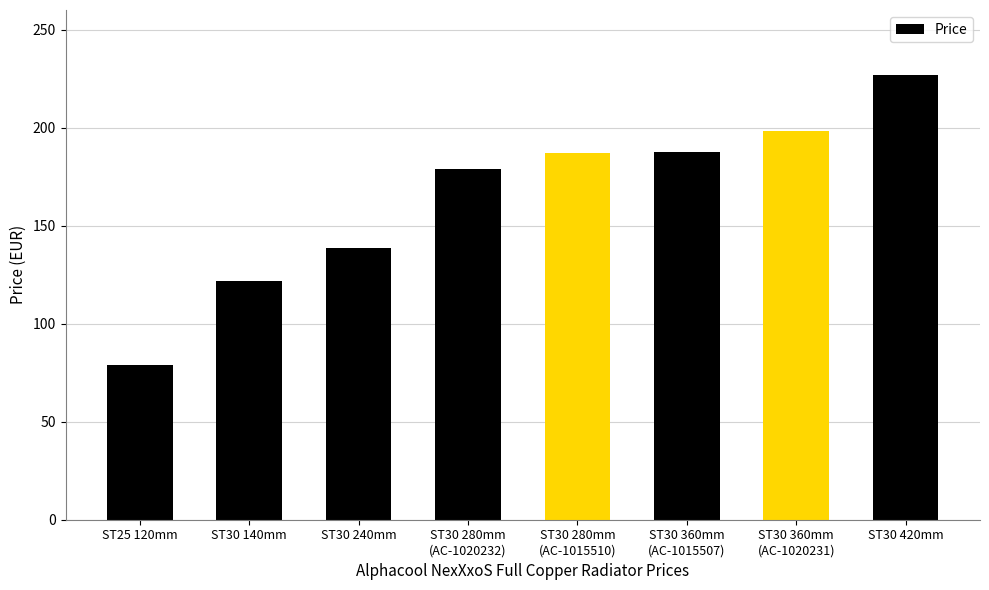

Approximately how many times larger is the value at ST30 360mm
(AC-1020231) compared to ST30 240mm?

1.4